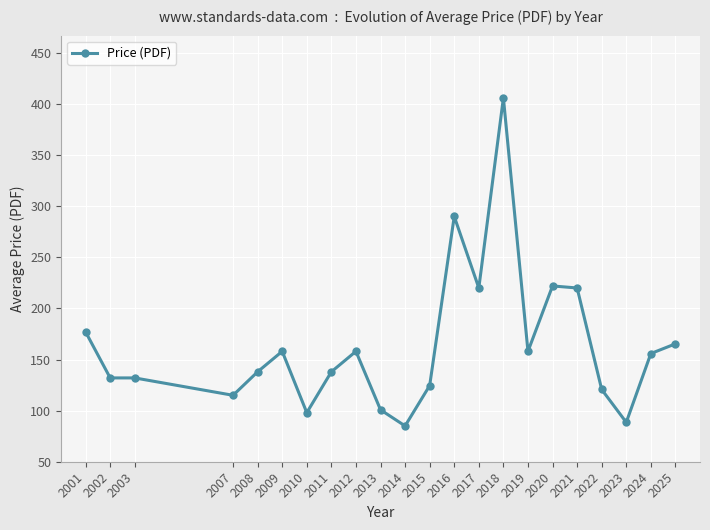

How many categories are shown in the chart?

22